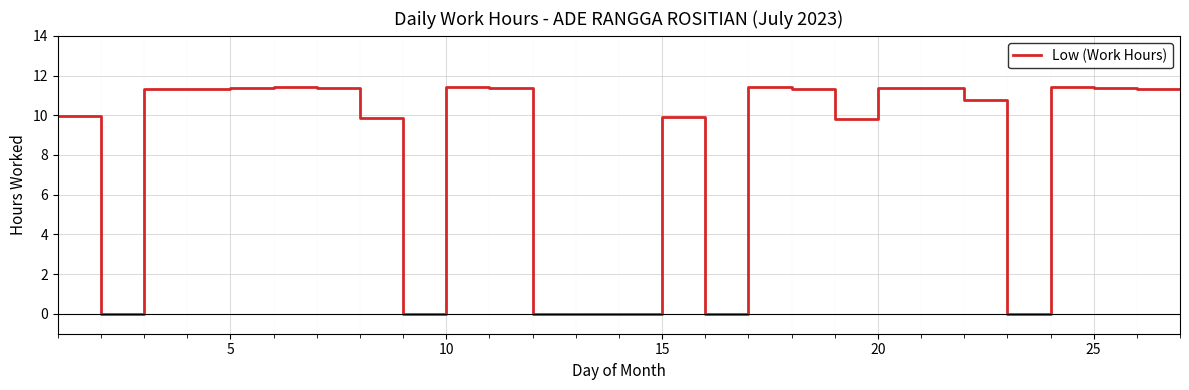

Count the number of categories in the chart.

27